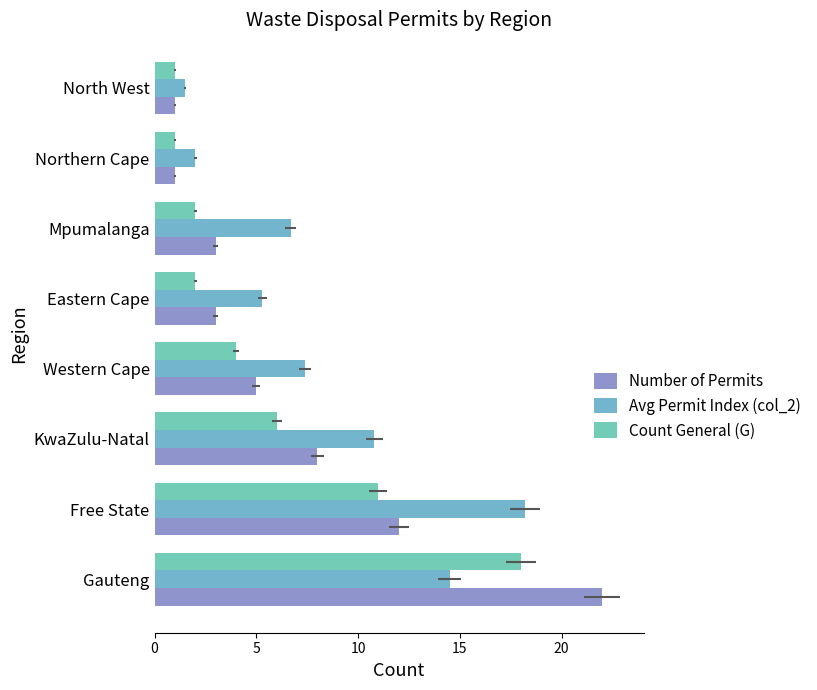

List the series in order of their overall mean, highest first.

Avg Permit Index (col_2), Number of Permits, Count General (G)